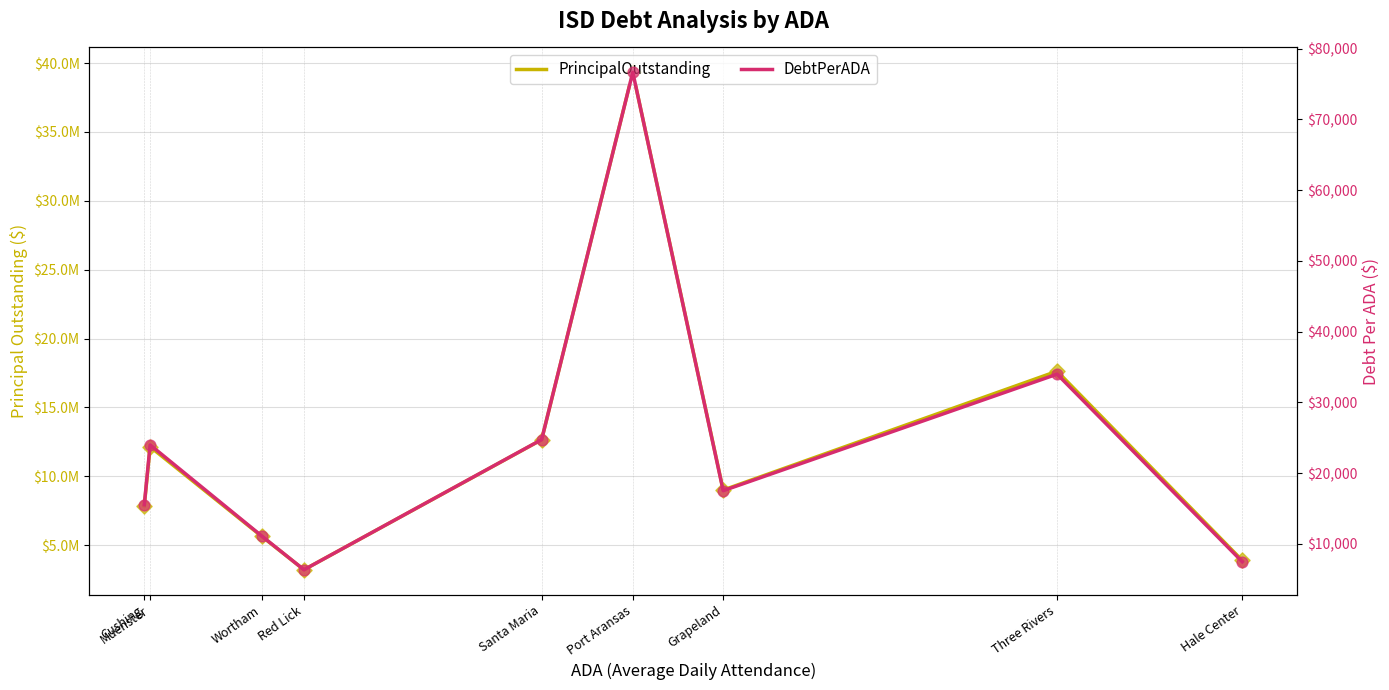

Which series has the widest spread of Y values?

PrincipalOutstanding